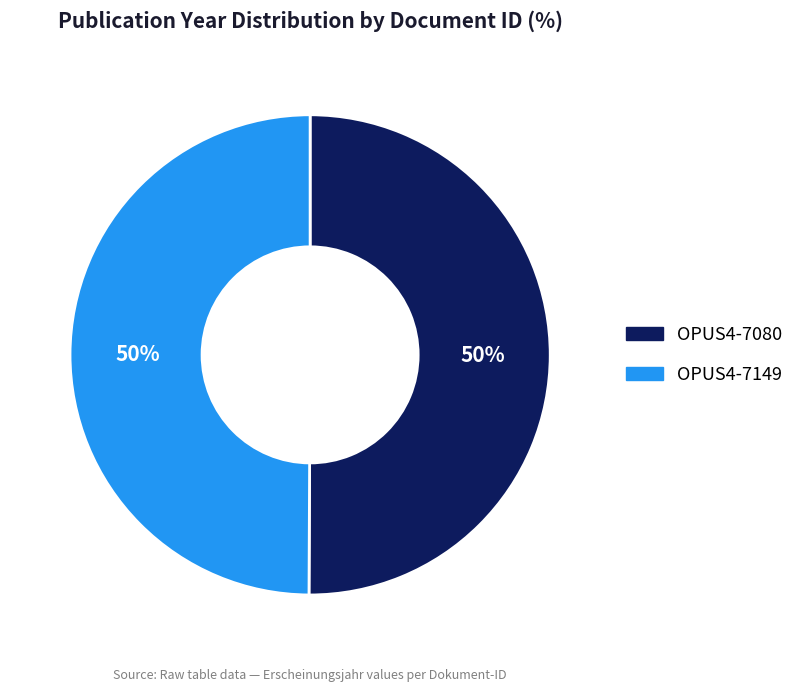

To the nearest percent, what is the combined percentage of OPUS4-7080 and OPUS4-7149?

100%